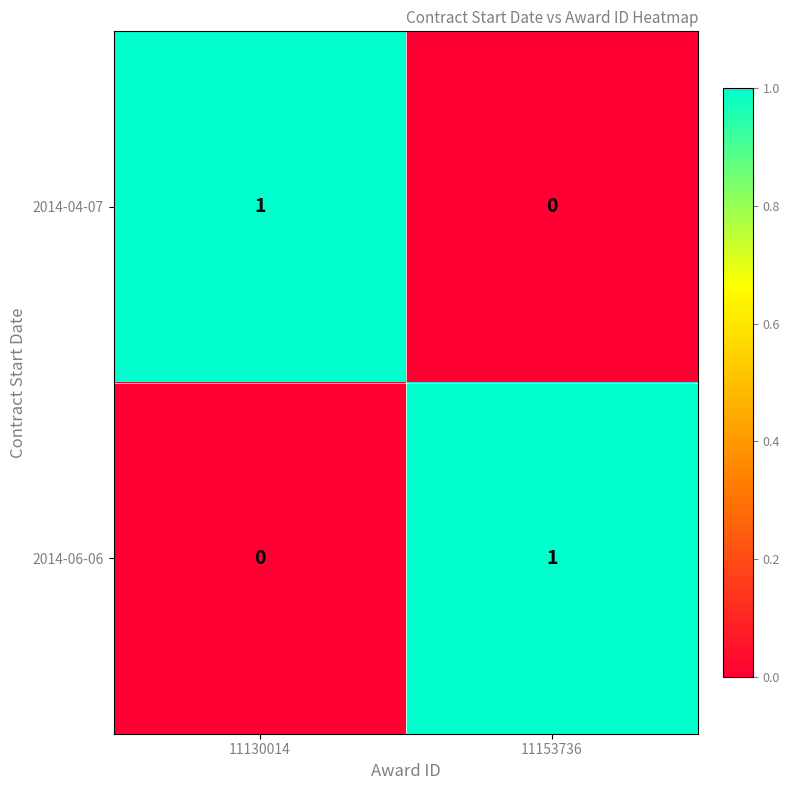

The 2014-06-06 series shows 2 at 11153736. True or false?

False